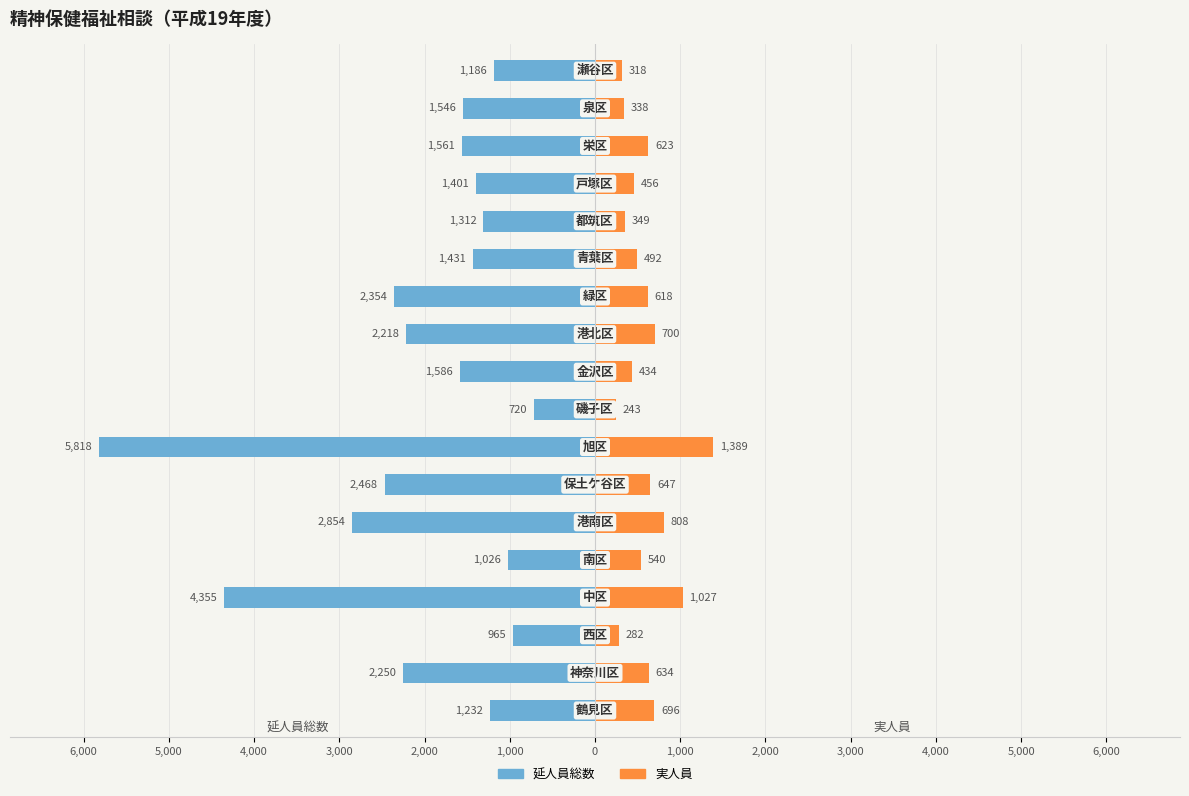

What are all the series names shown in the legend?

延人員総数, 実人員